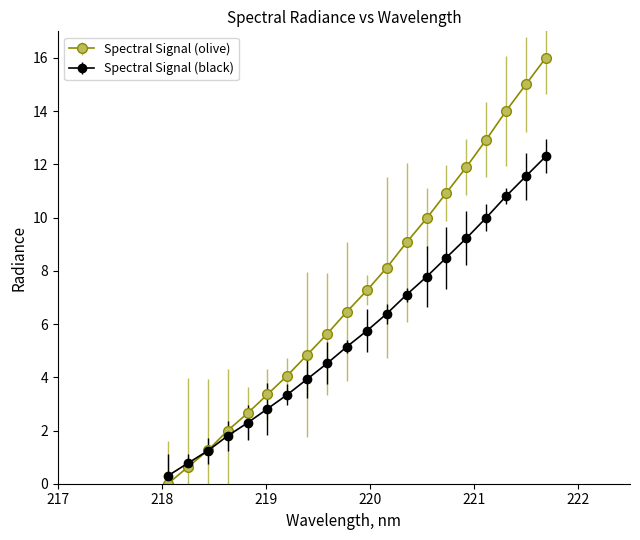

Which series has the widest spread of values?

Spectral Signal (olive)